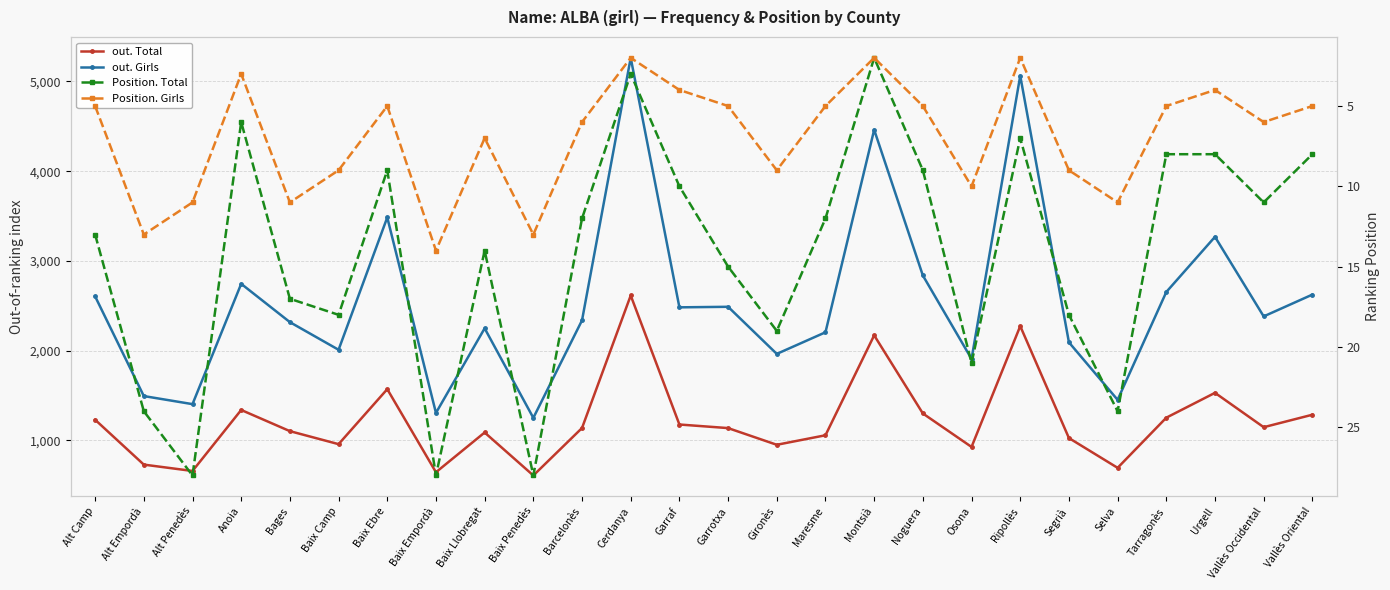

Which category has the lowest value in the out. Girls series?

Baix Penedès